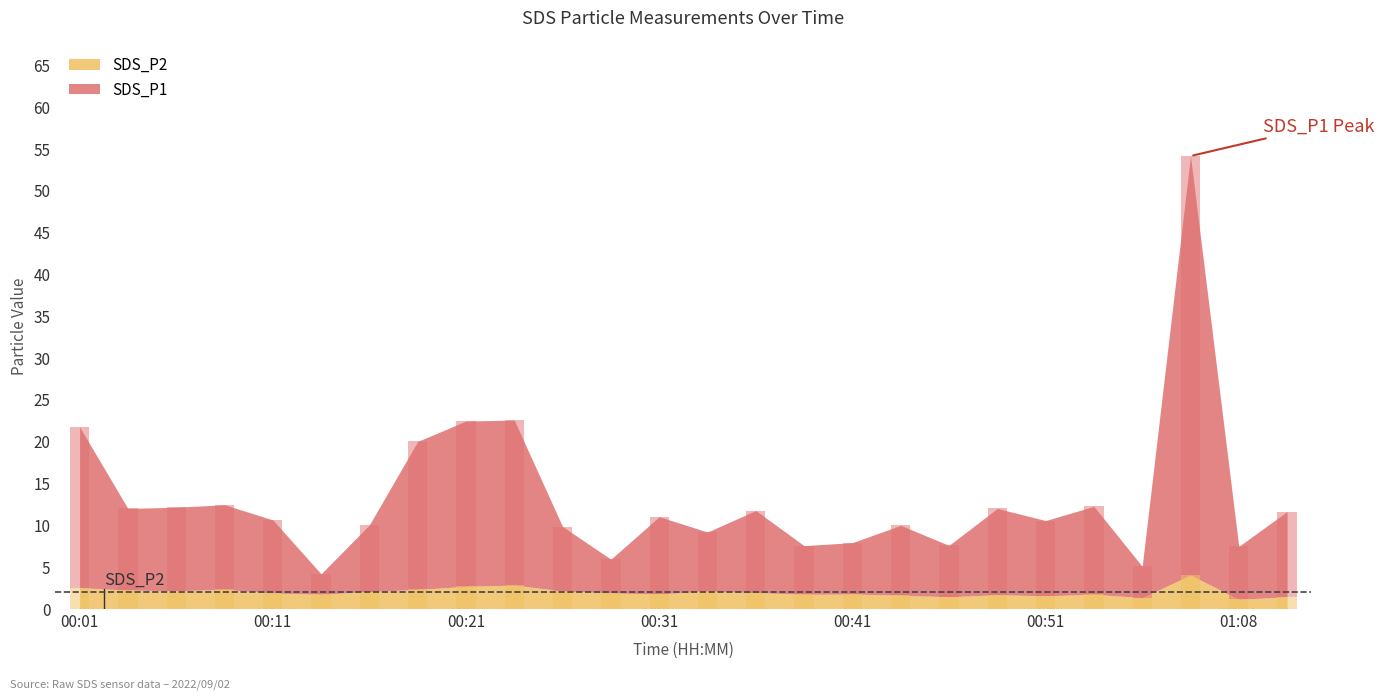

List the labels in order of SDS_P1 value, largest first.

00:58, 00:21, 00:23, 00:01, 00:18, 00:53, 00:48, 01:11, 00:08, 00:06, 00:36, 00:04, 00:31, 00:51, 00:11, 00:43, 00:16, 00:26, 00:33, 01:08, 00:41, 00:46, 00:38, 00:28, 00:56, 00:13